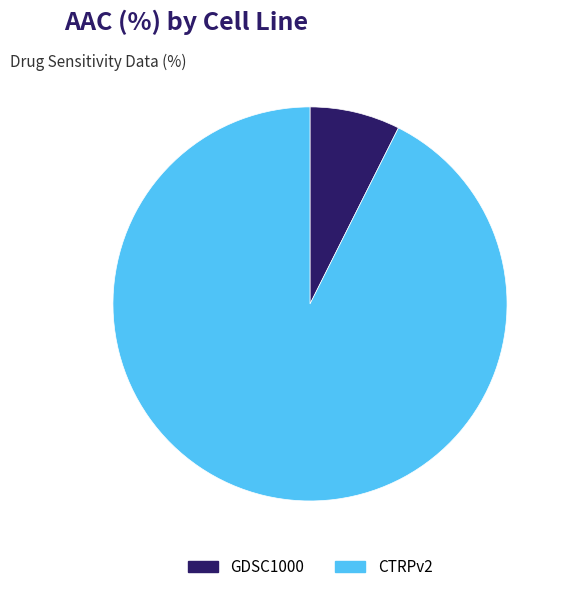

Rank the categories by value from lowest to highest.

GDSC1000, CTRPv2